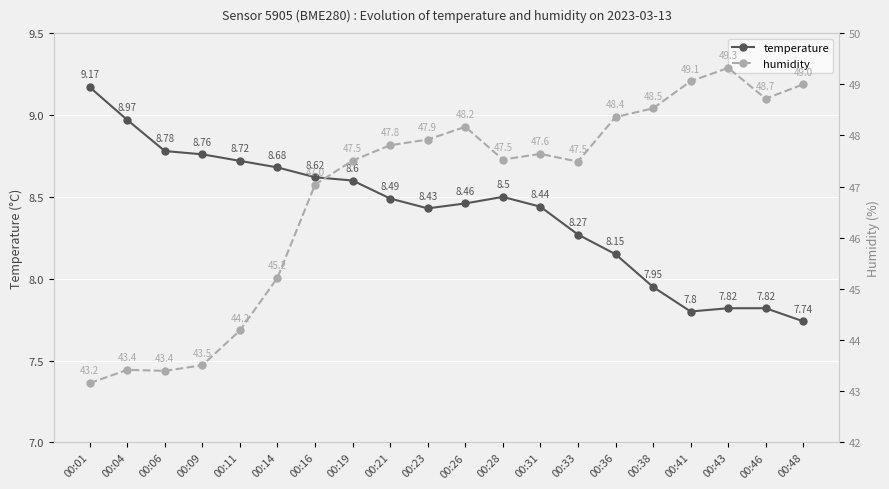

Is the value of temperature at 00:23 greater than the value of humidity at 00:26?

No